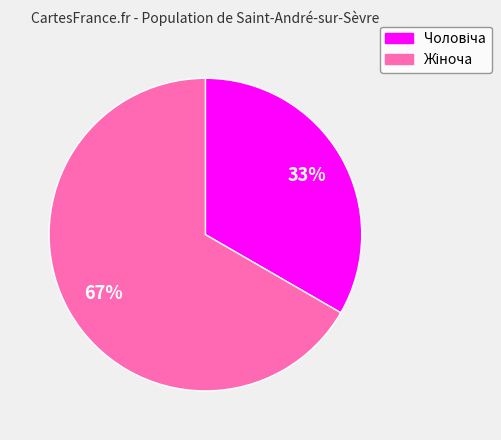

Count the number of slices in the pie.

2